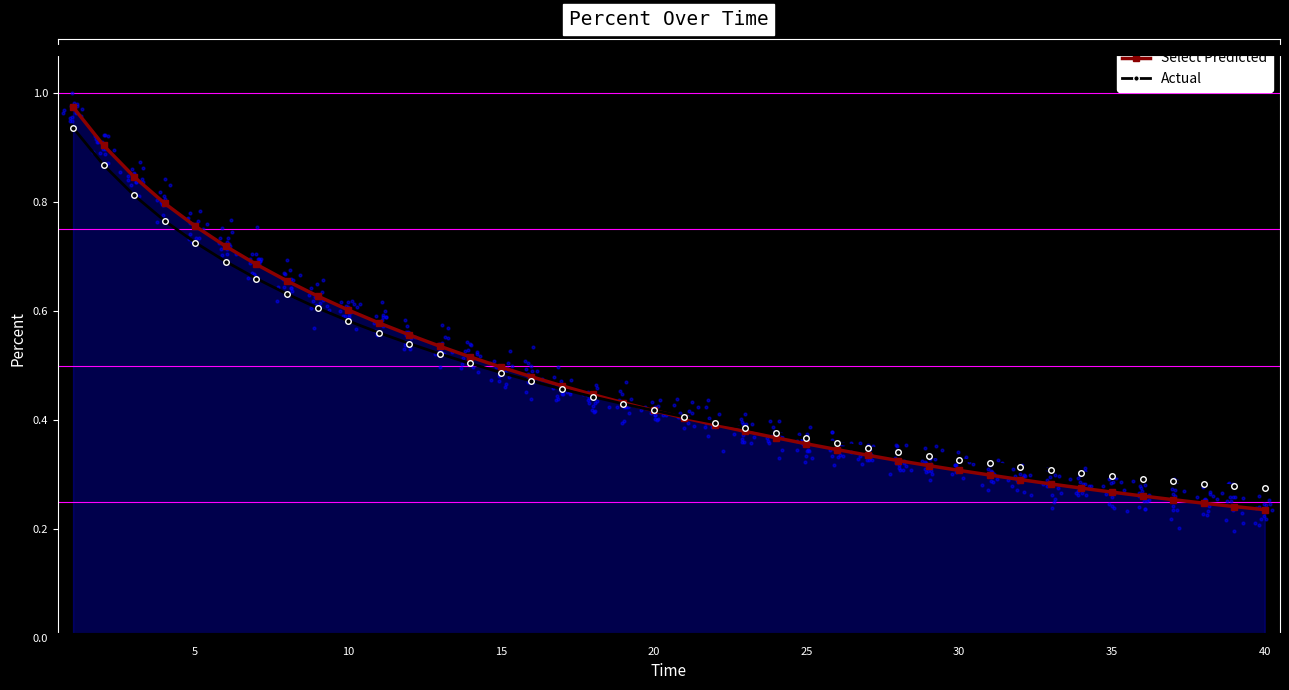

At how many categories does at least one series exceed 0?

40